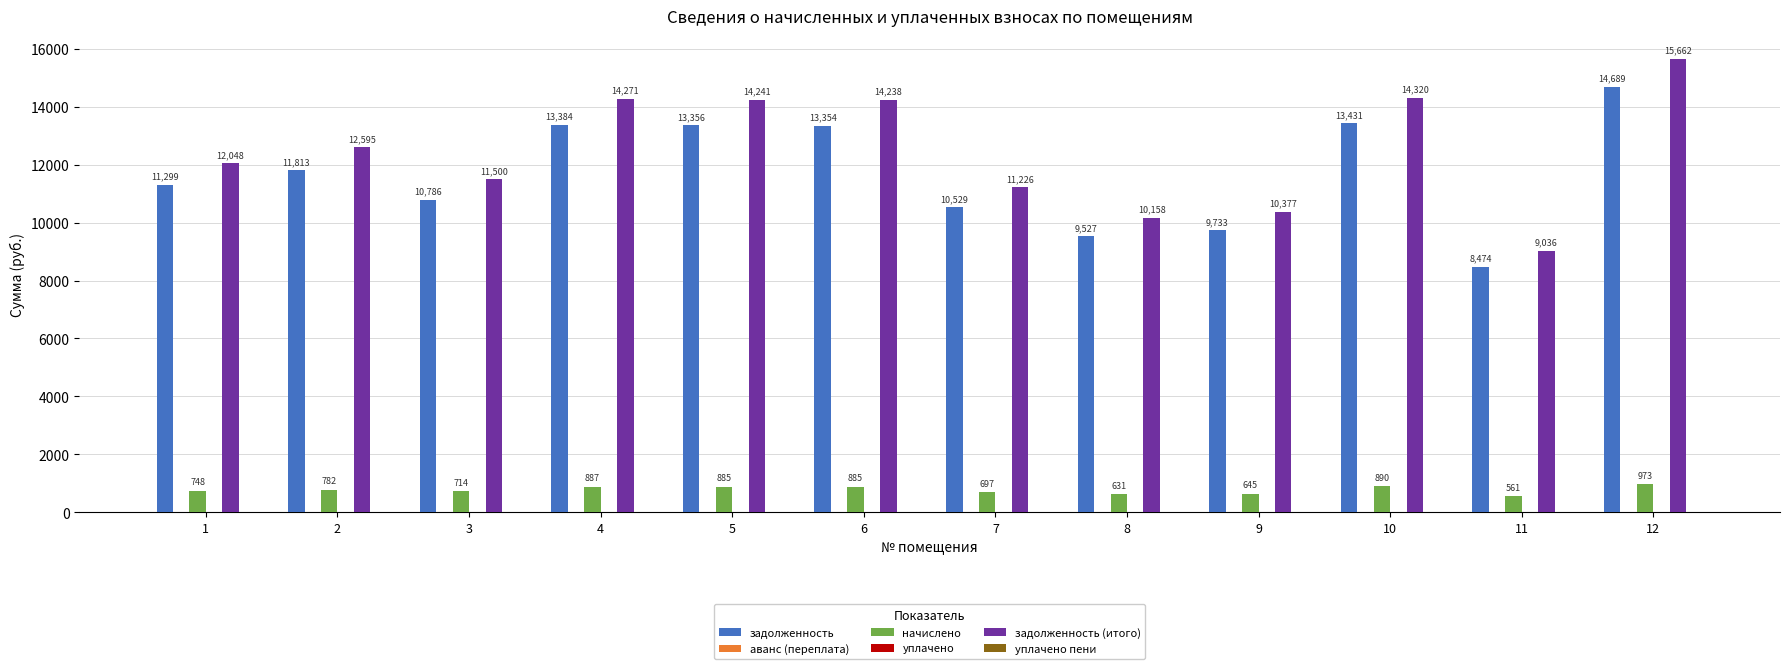

Count the number of data series in this chart.

6